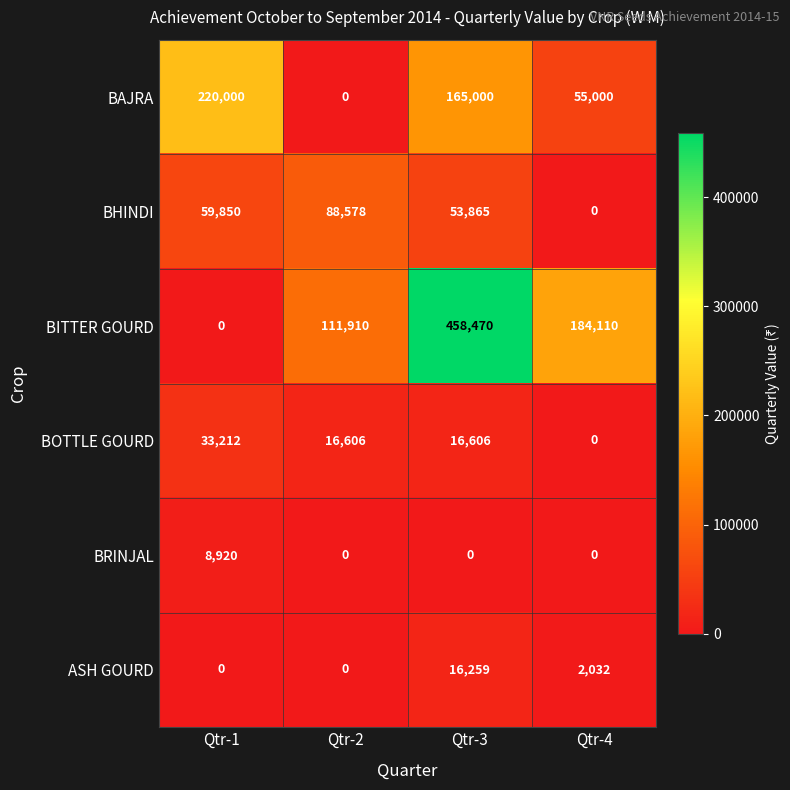

Count the number of categories in the chart.

4